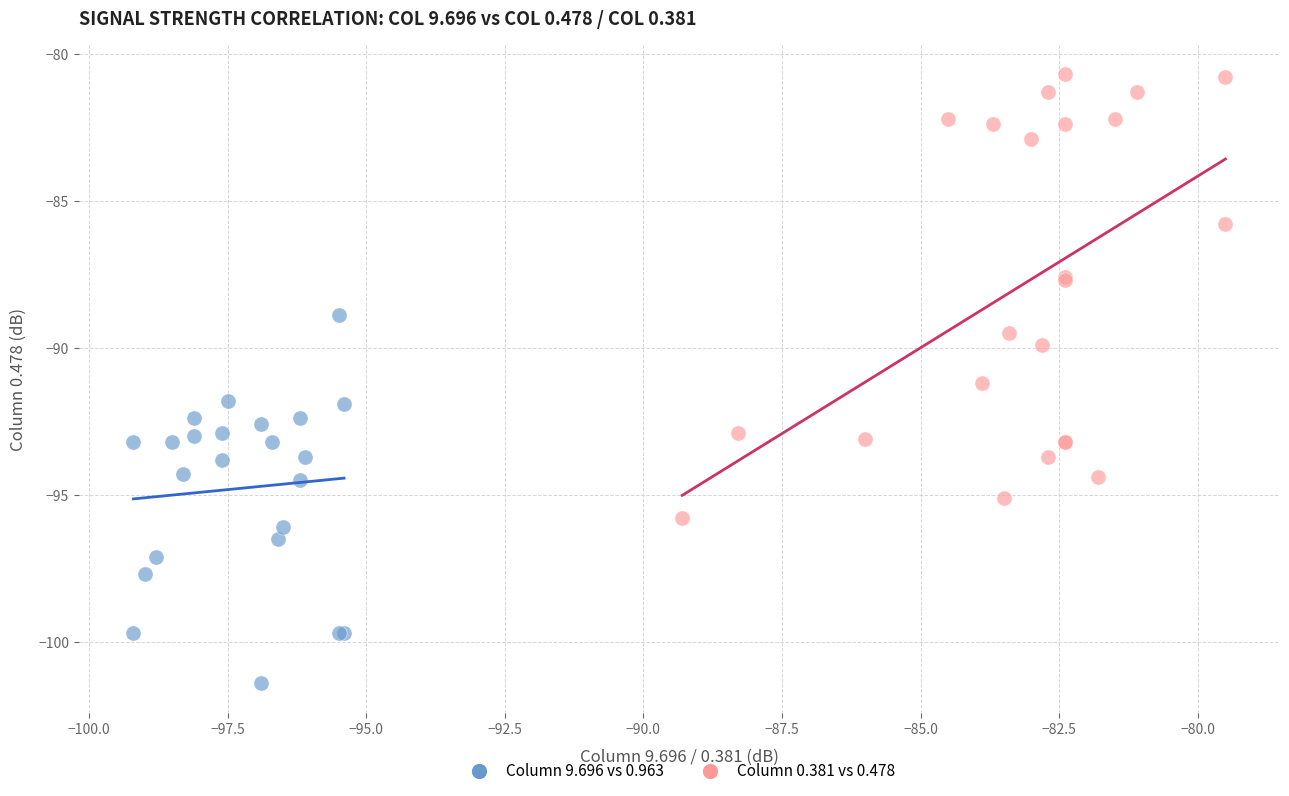

Which series has the largest Y range (max minus min)?

Column 0.381 vs 0.478